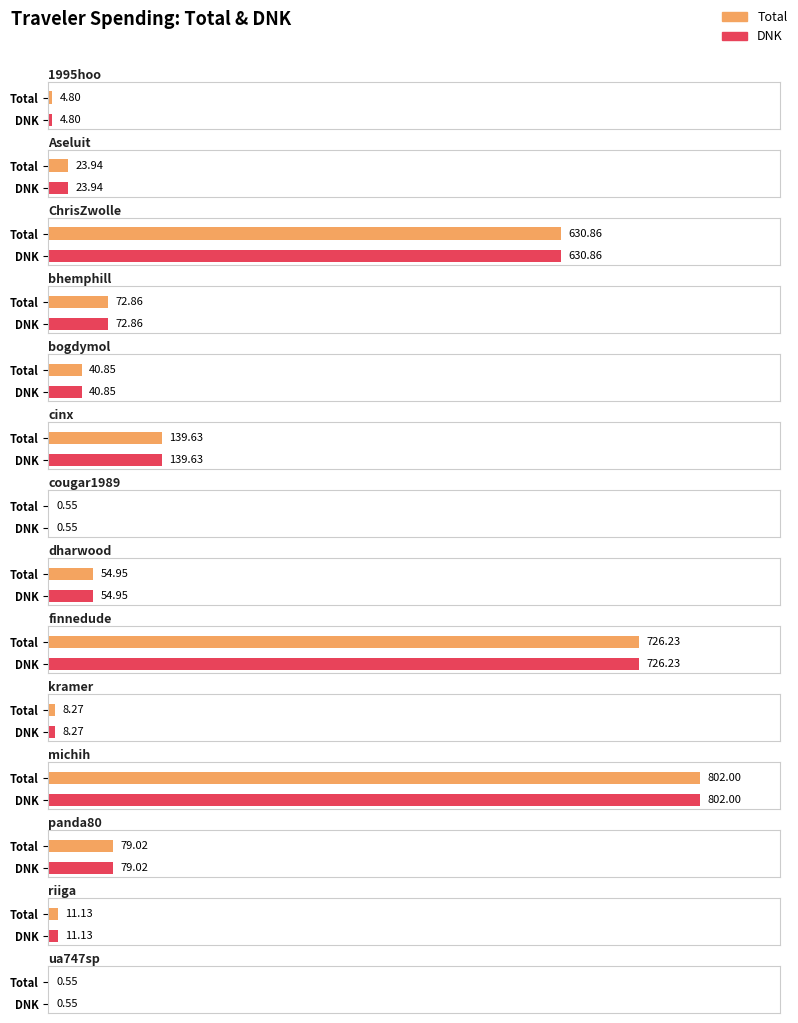

What is the difference between the second highest and minimum values in the DNK series?

725.7